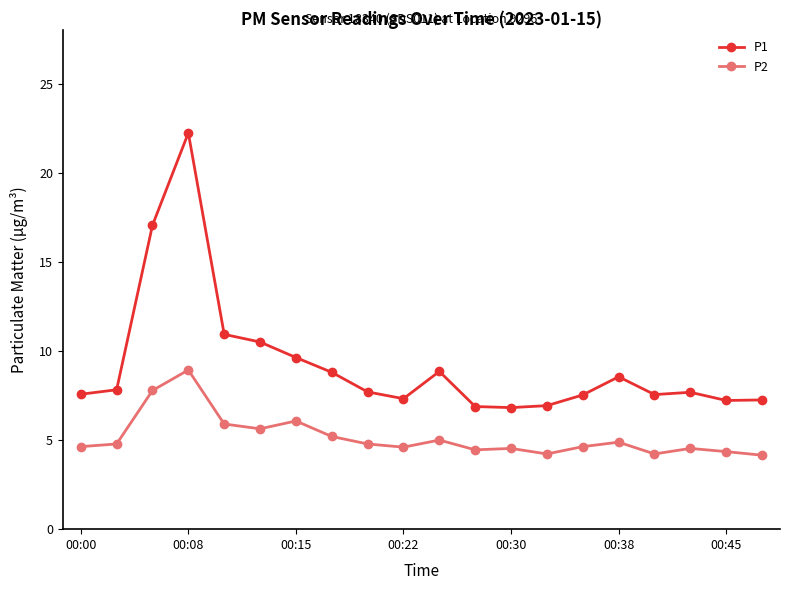

Which series has the widest spread of values?

P1